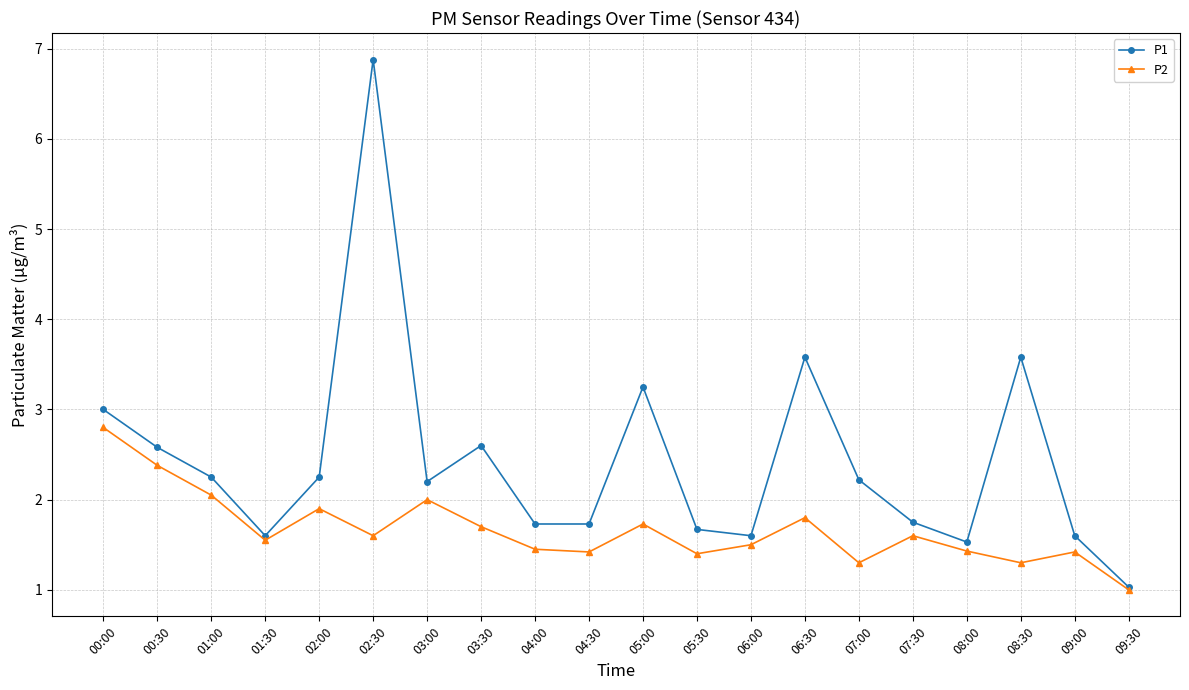

What is the label of the 19th point from the right?

00:30